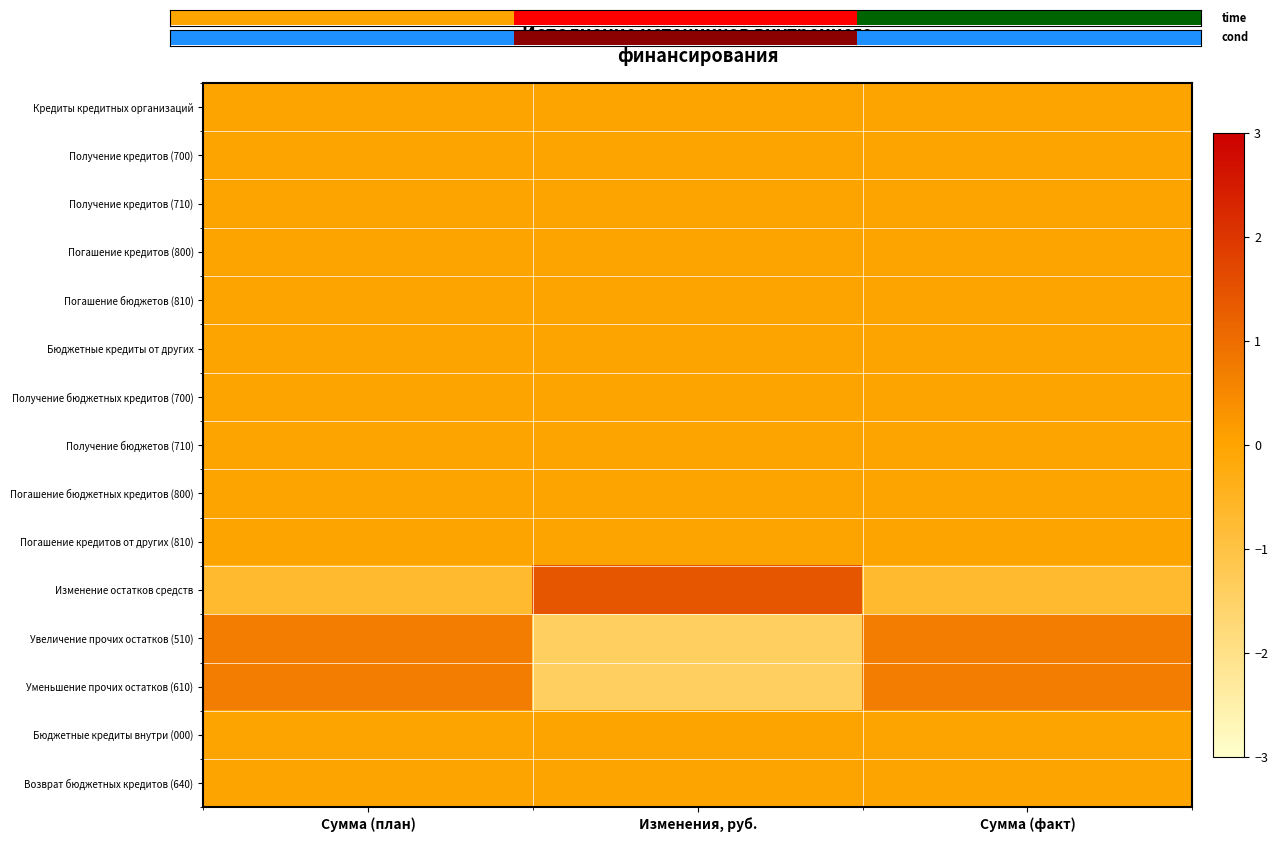

Which has a higher value, Сумма (факт) or Сумма (план)?

Сумма (факт)